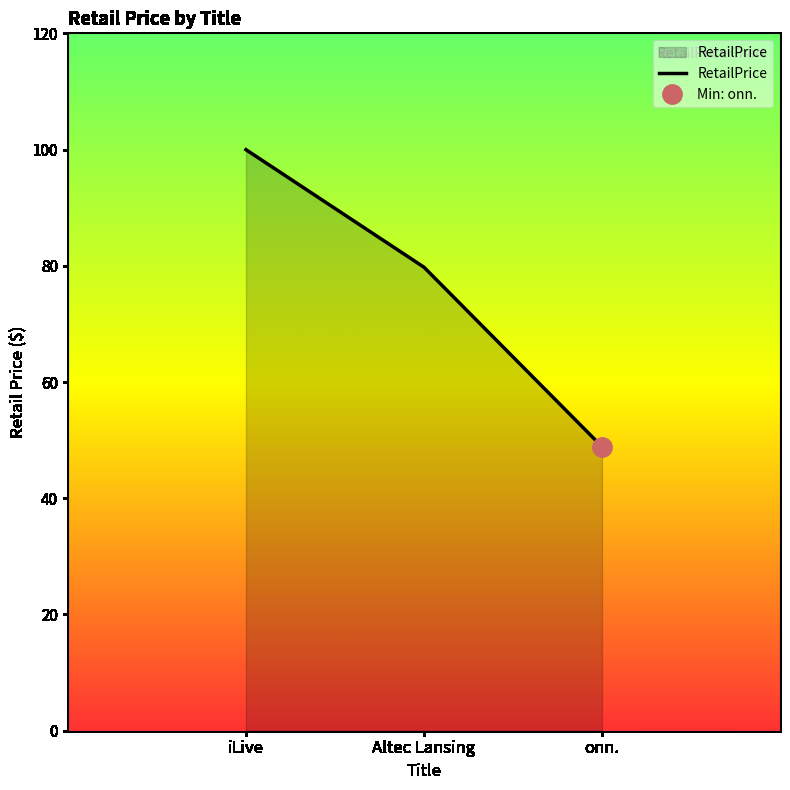

How many data points does each series have?

3